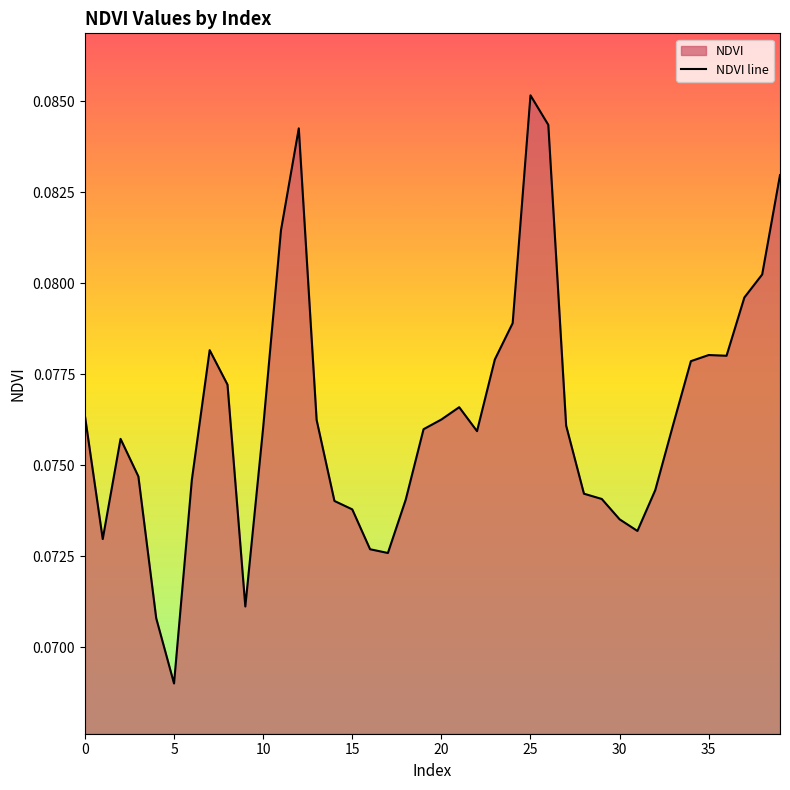

The value at 19 is 0.1. True or false?

True